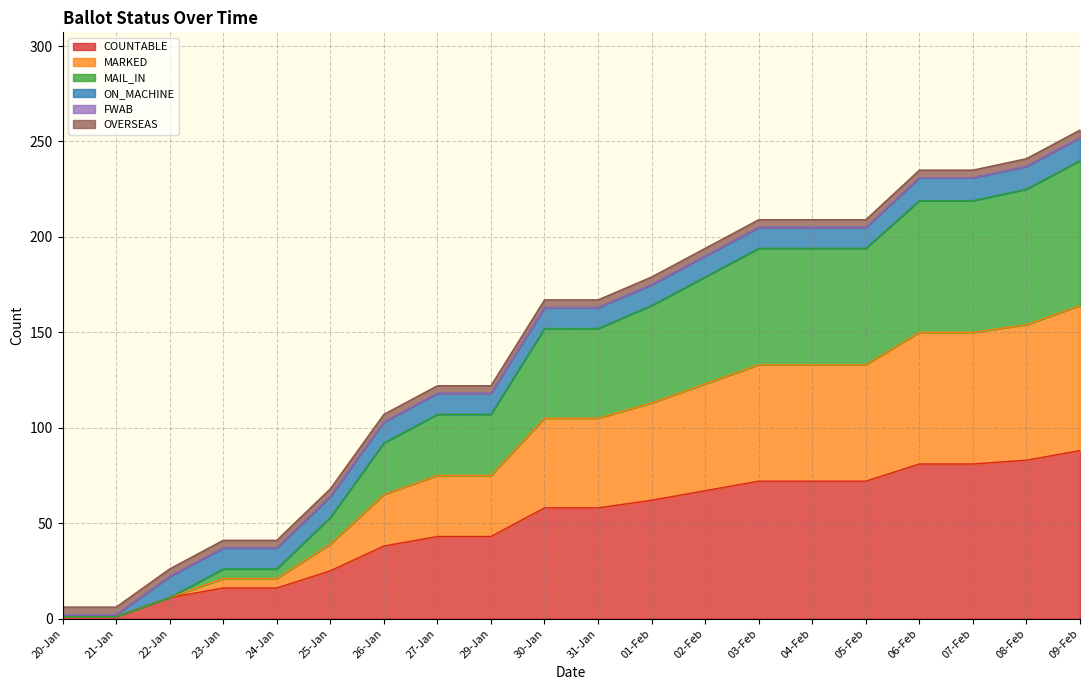

Which series changed the most between 05-Feb and 09-Feb?

MARKED